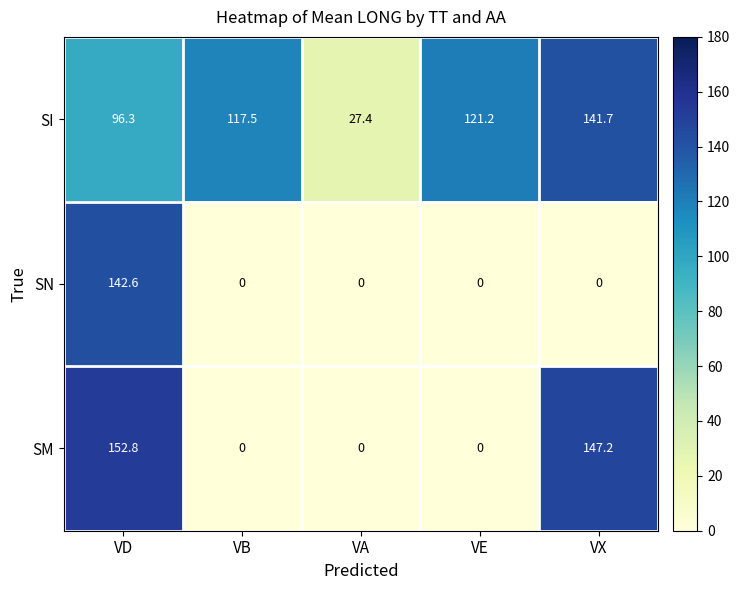

What is the difference between the maximum and second lowest values in the SI series?

45.4